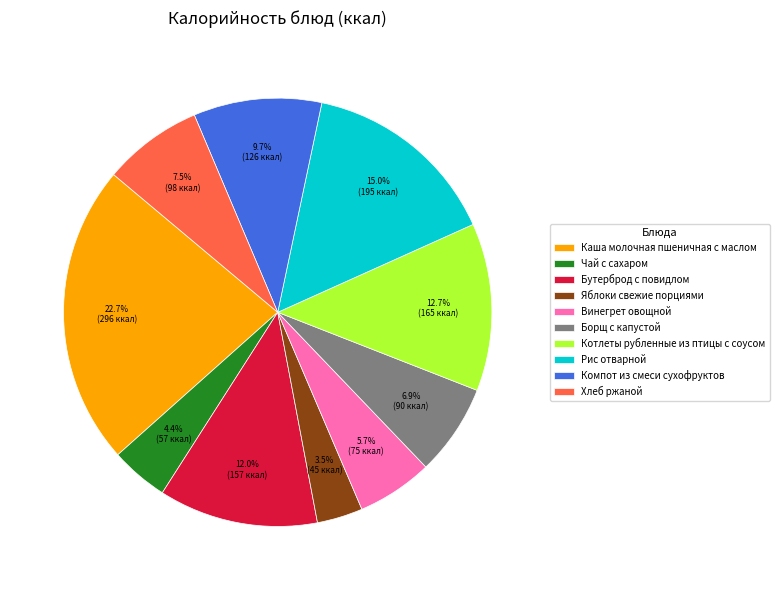

What percentage is the Каша молочная пшеничная с маслом slice, to the nearest percent?

23%